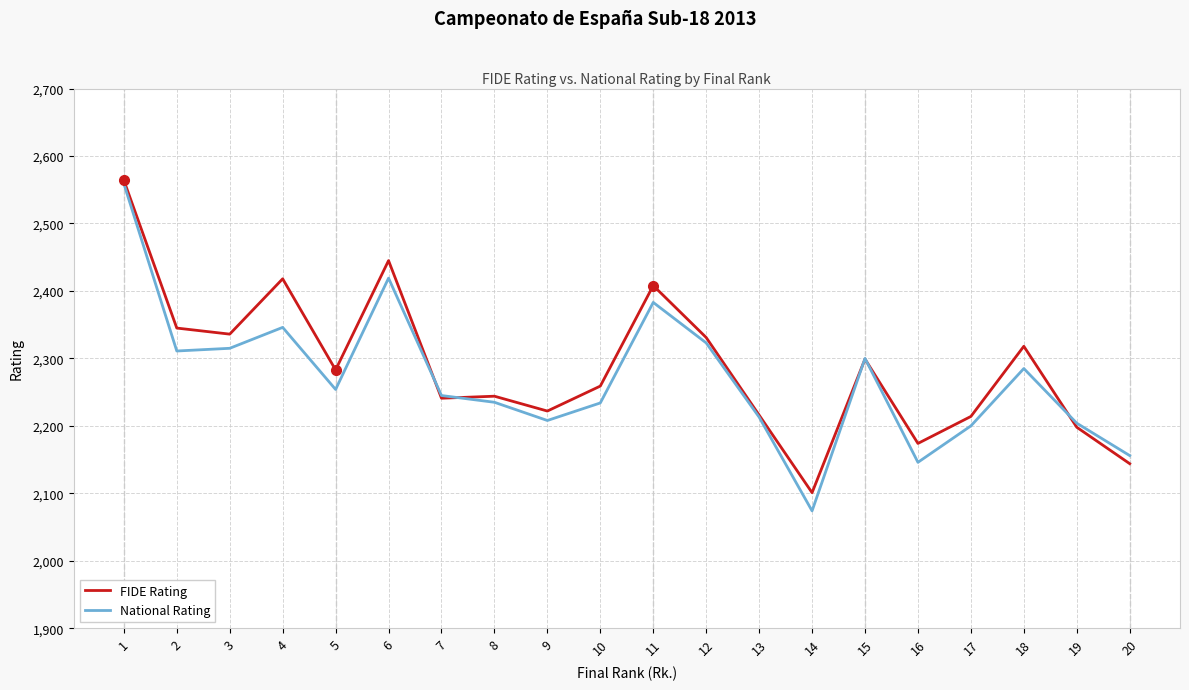

What is the greatest value displayed?

2564